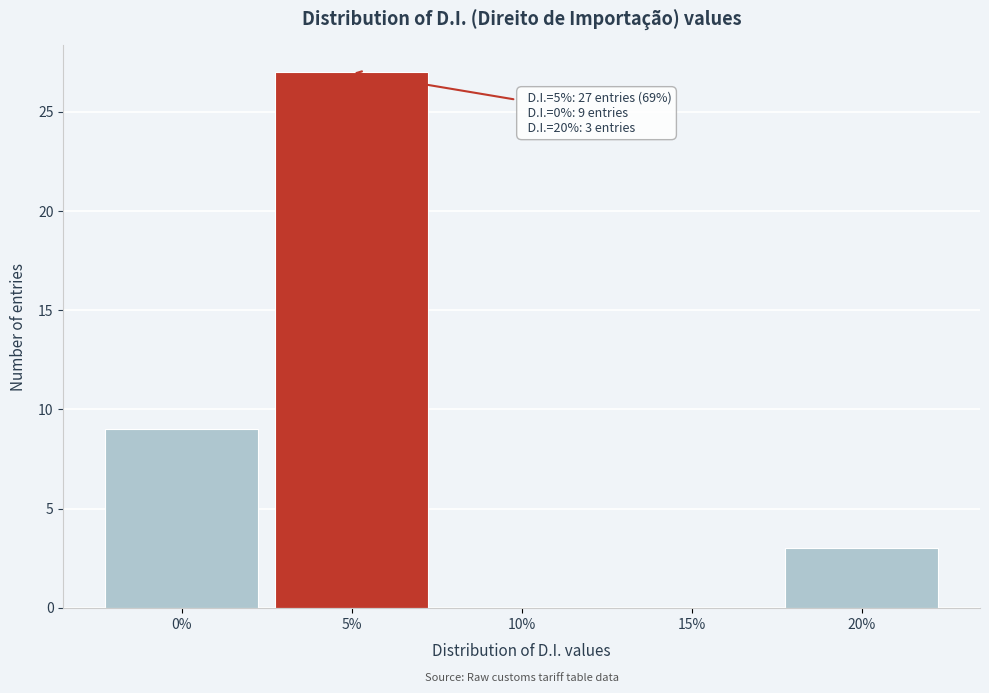

Which range on the x-axis has the tallest bar?

2.5 to 7.5